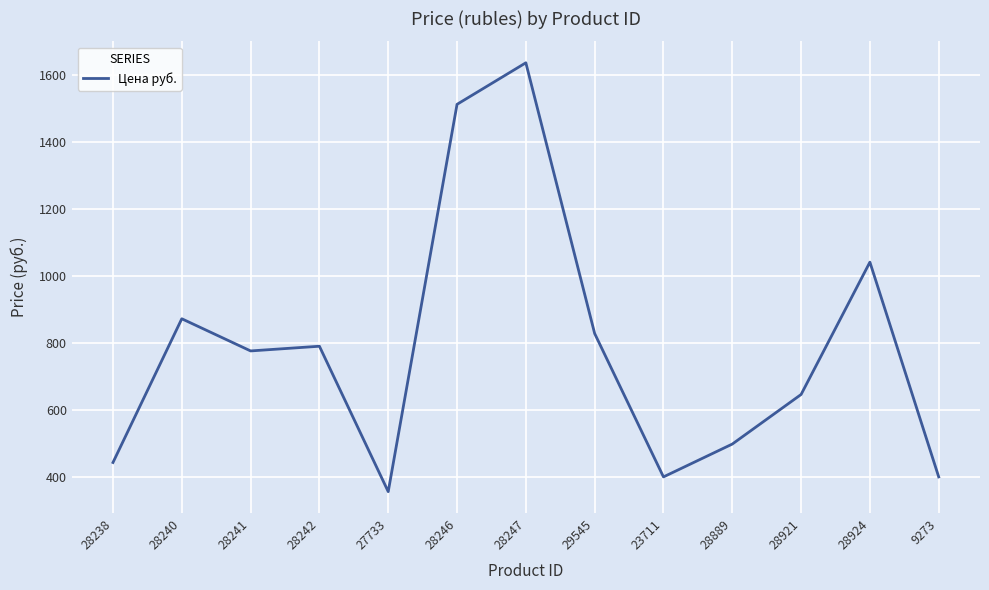

Between 28240 and 28247, which is larger?

28247